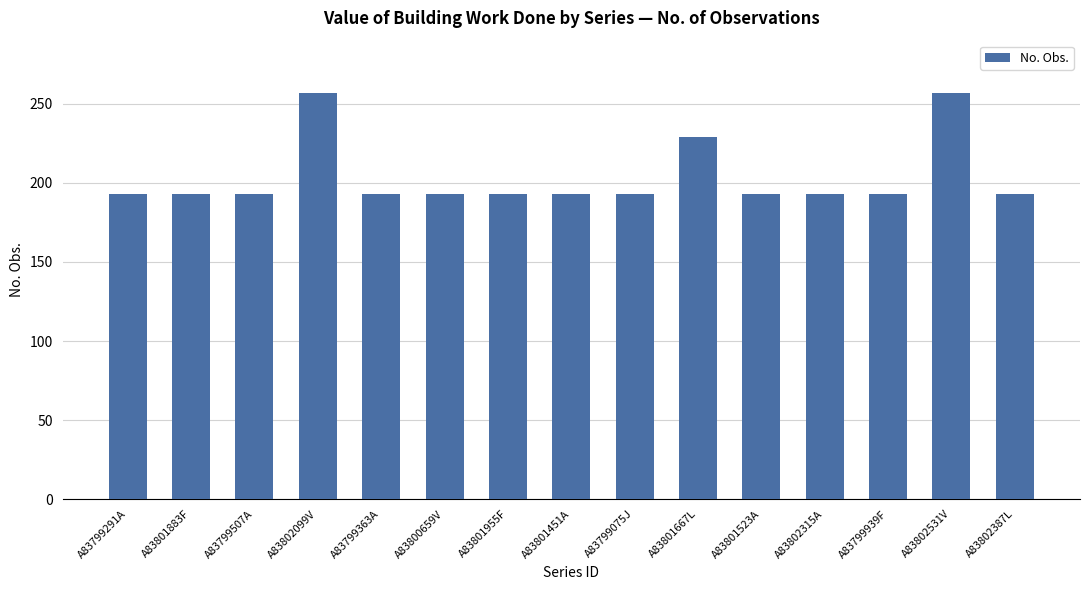

What is the smallest value displayed?

193